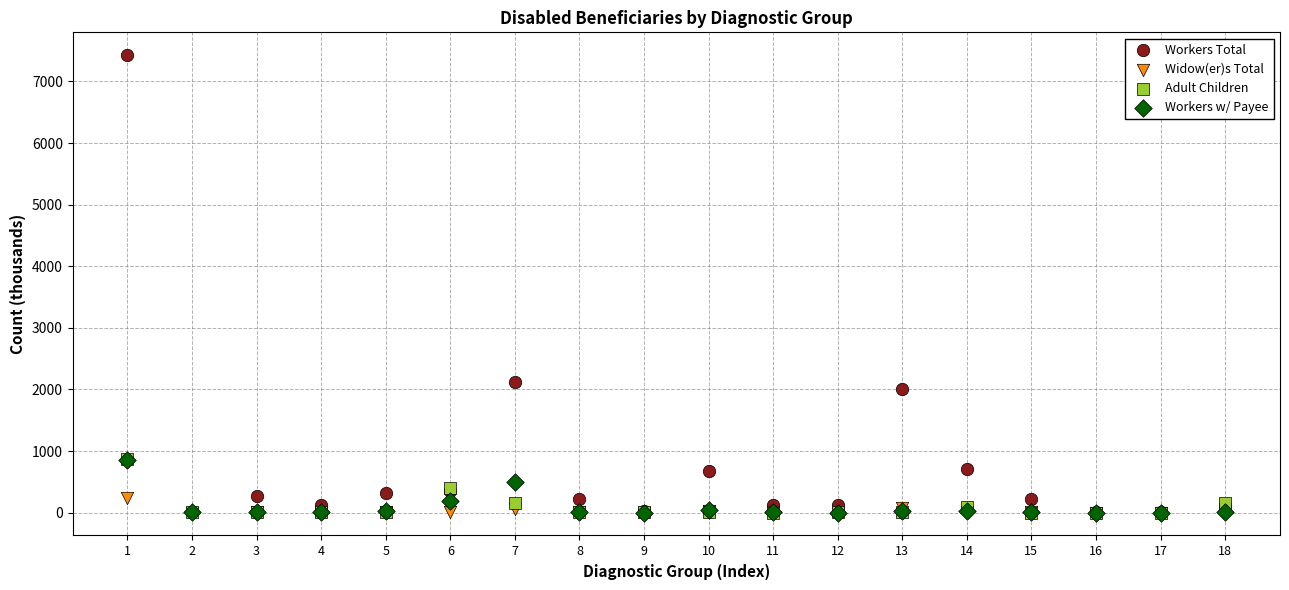

In the Workers Total series, what Y value is closest to 3719?

2122.5